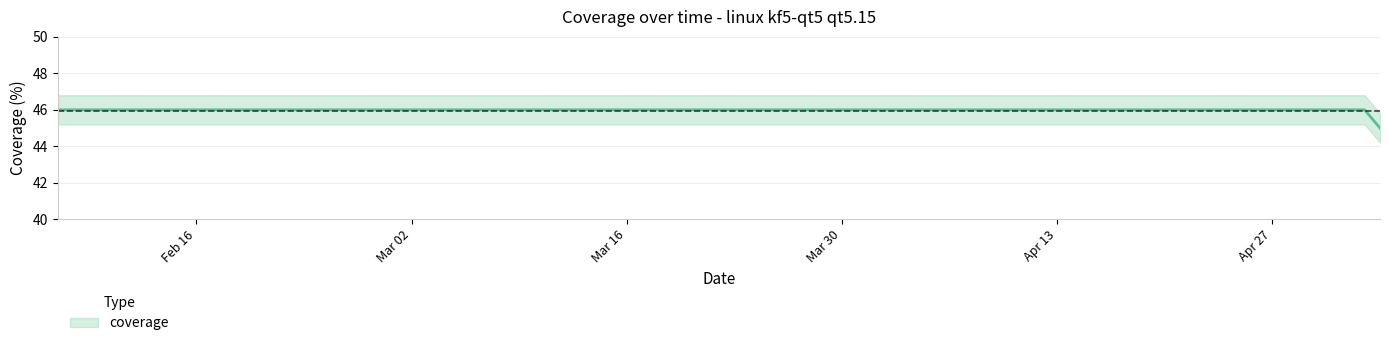

Between 2021-04-29 and 2021-04-07, which is larger?

2021-04-29